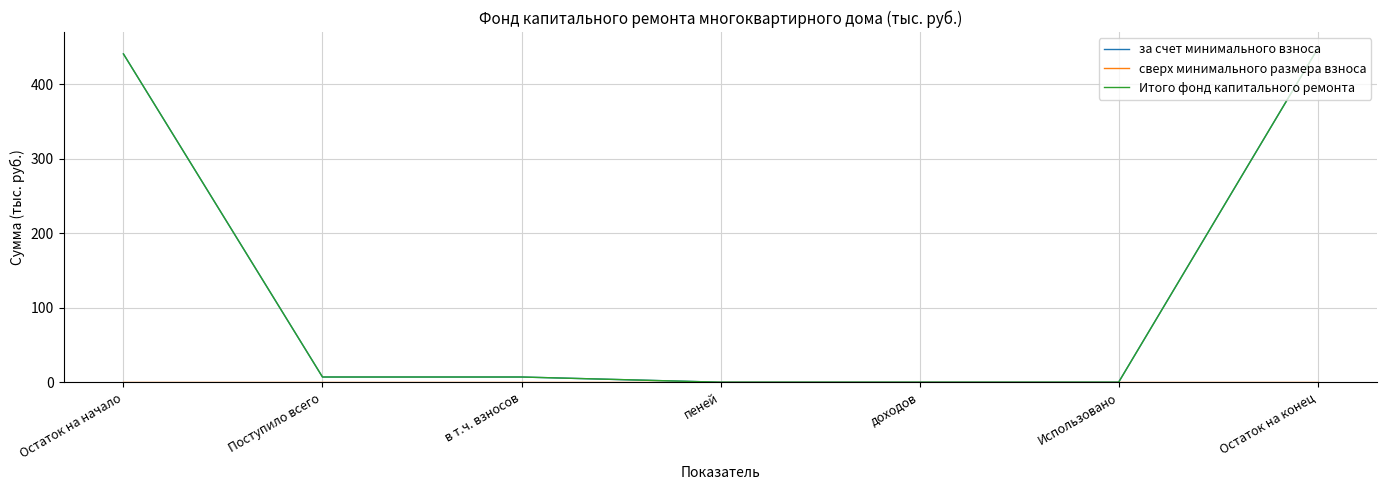

Is this an area chart (filled region under the line)?

No